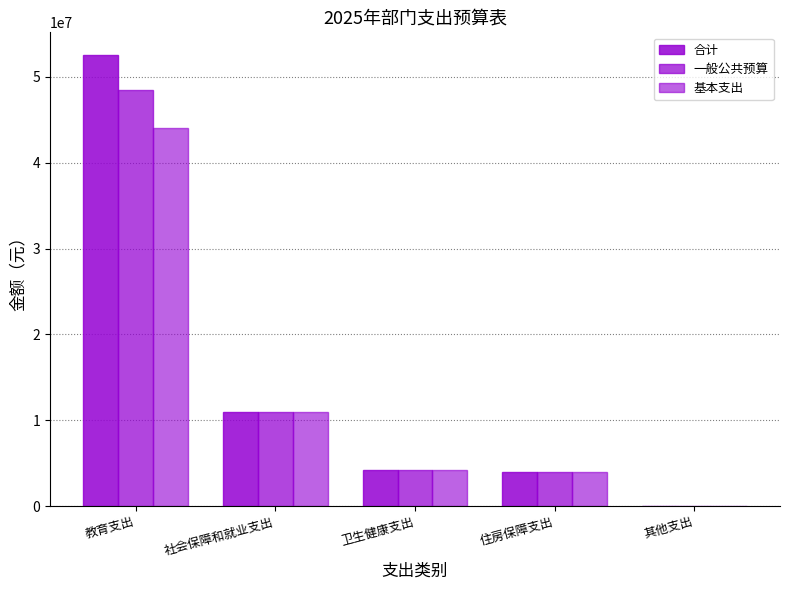

Between 其他支出 and 卫生健康支出, which is larger?

卫生健康支出